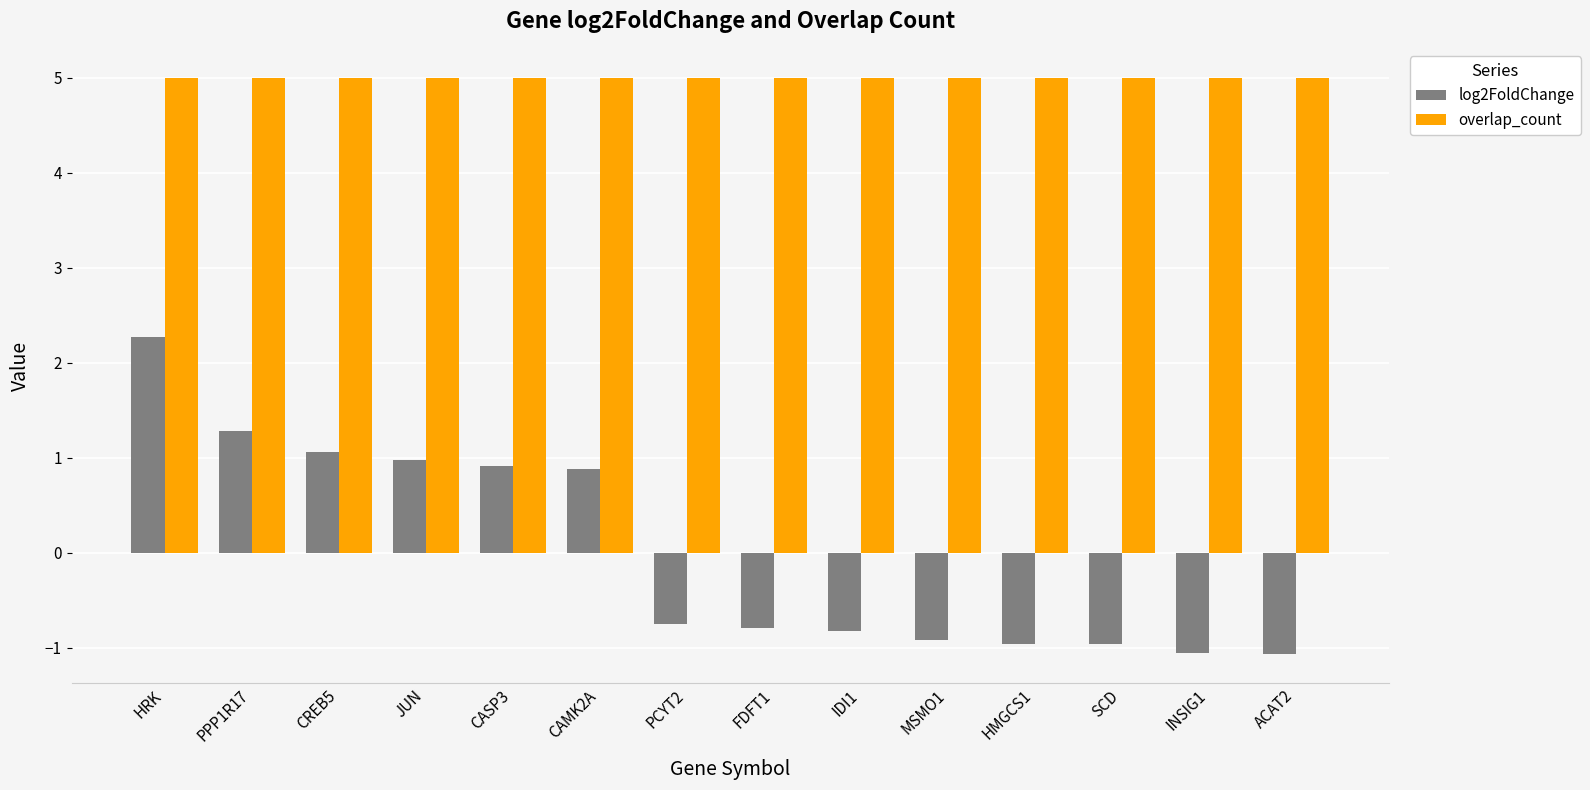

At how many categories does at least one series exceed 0?

14